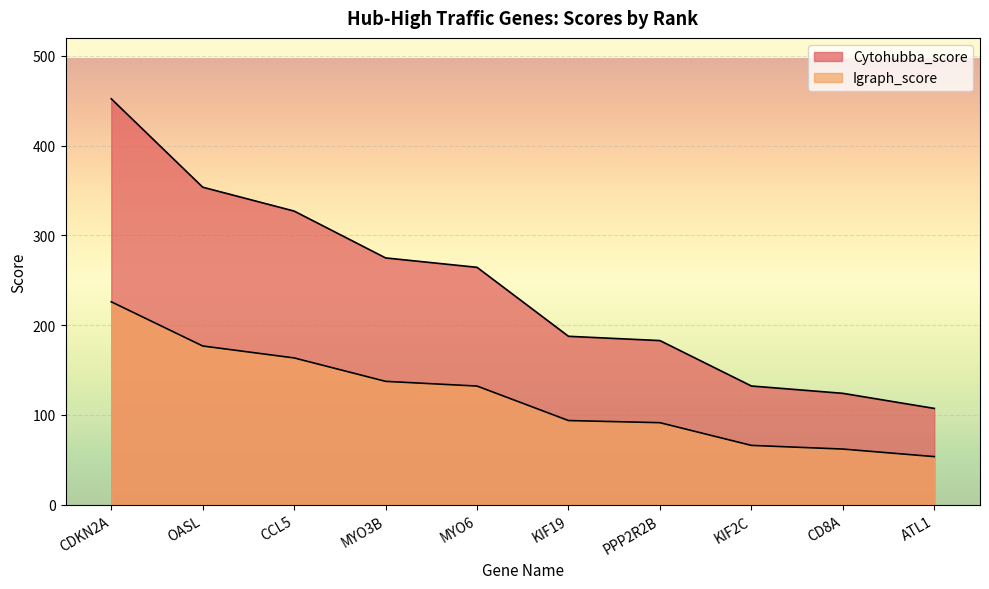

How many distinct data groups are displayed?

2